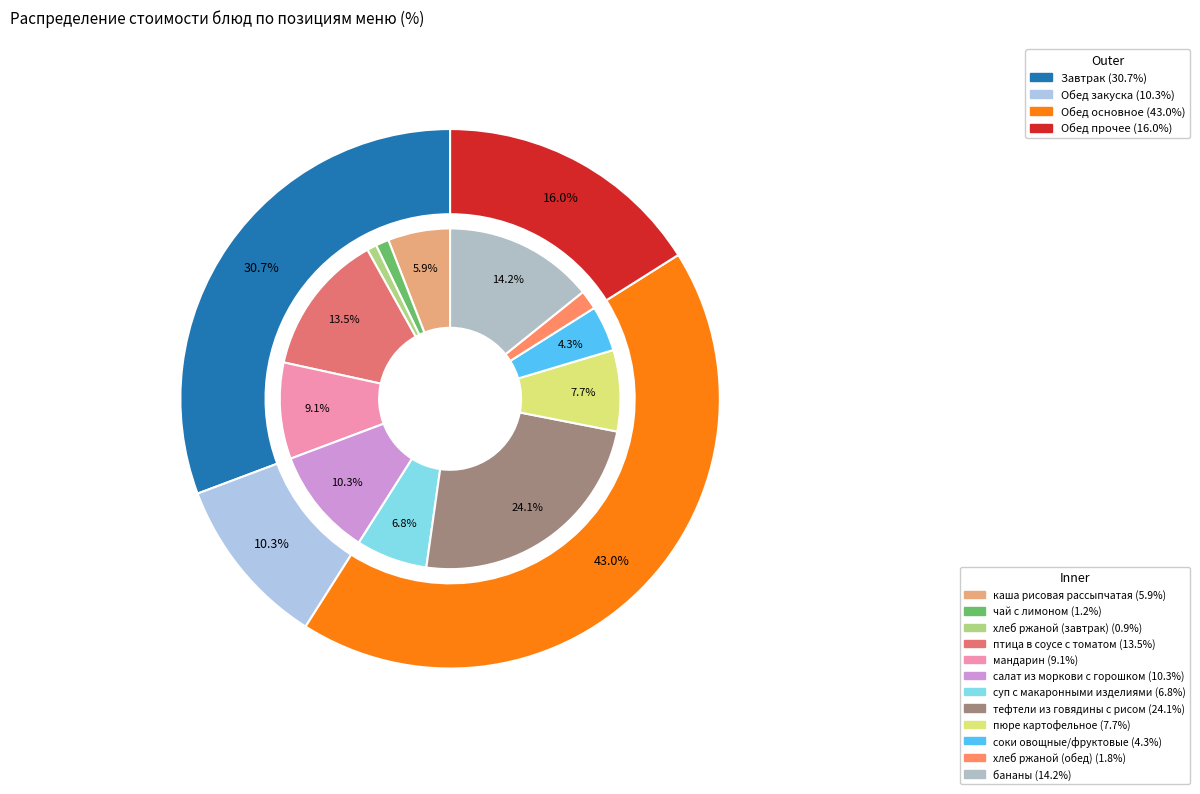

The соки овощные/фруктовые slice represents 4% of the pie. True or false?

True